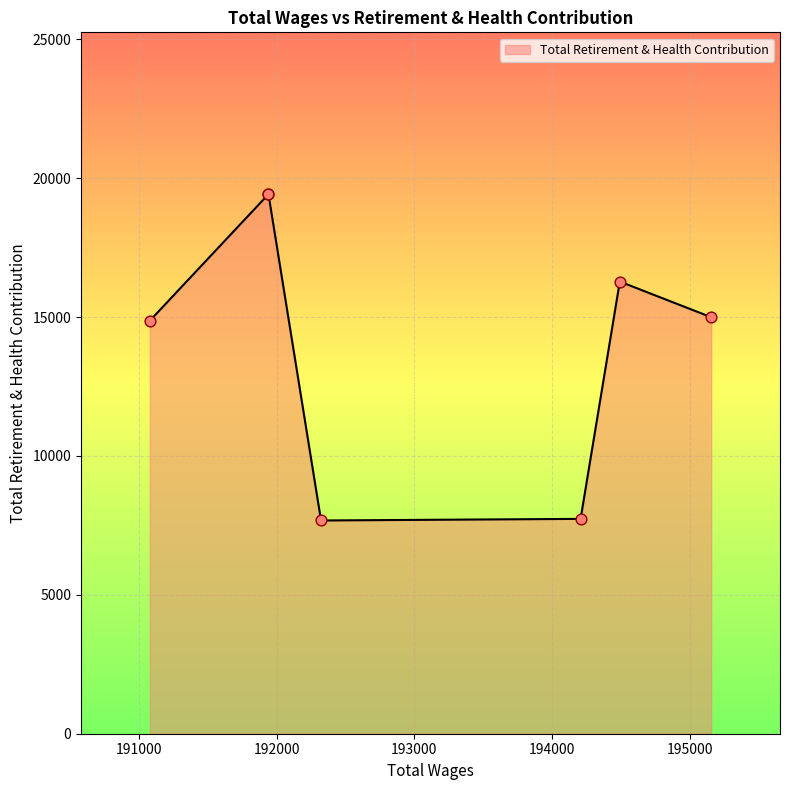

What is the change in value from 194493.0 to 191940.0?

+3146